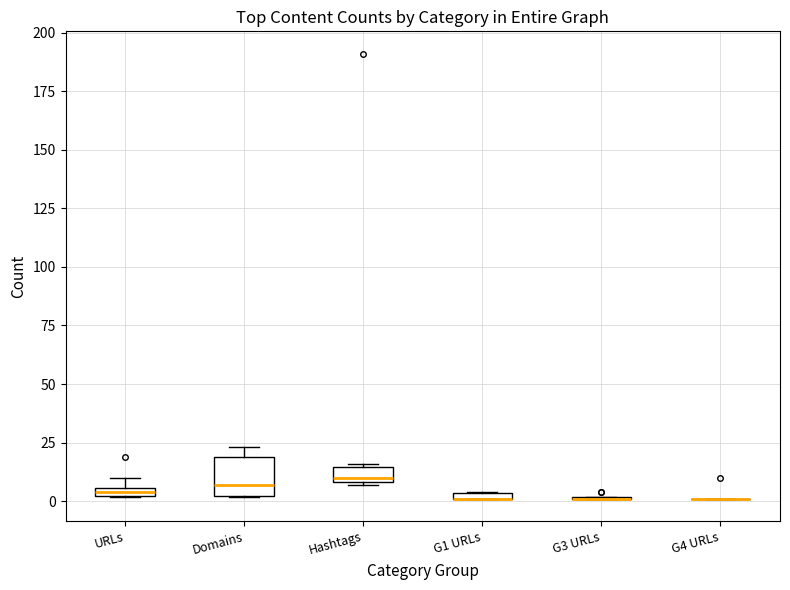

Where is the upper edge of the box for URLs on the y-axis? The values are not printed on the chart, so give them approximately, as read against the axis.

5